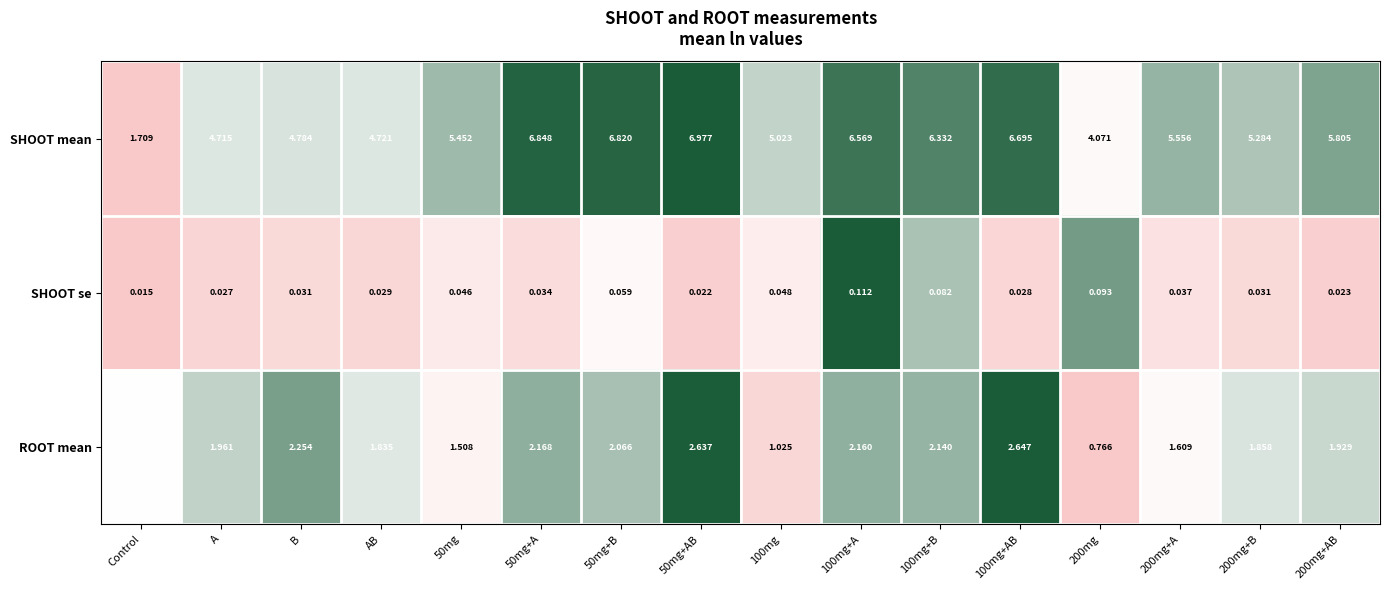

Is the value of ROOT mean at 50mg+A greater than the value of SHOOT mean at 100mg?

No